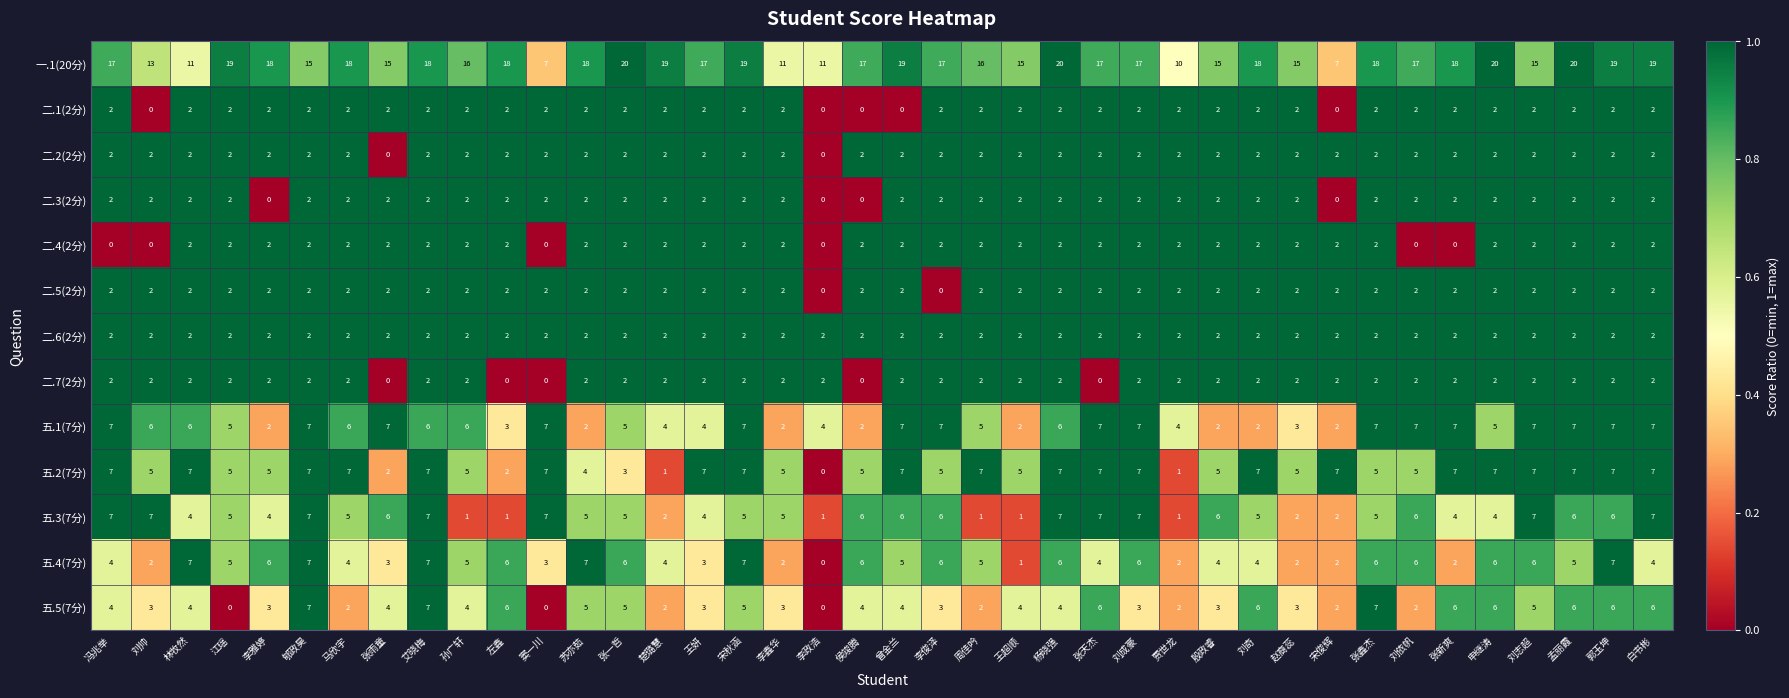

Which series has the largest range (max minus min)?

一.1(20分)